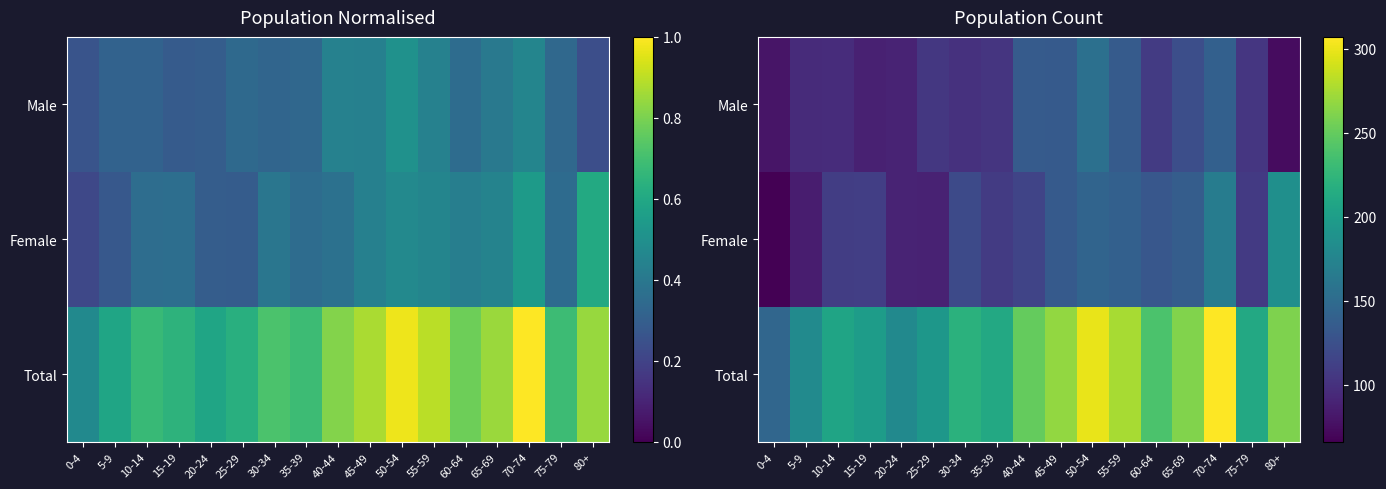

Which series has the widest spread of values?

Total